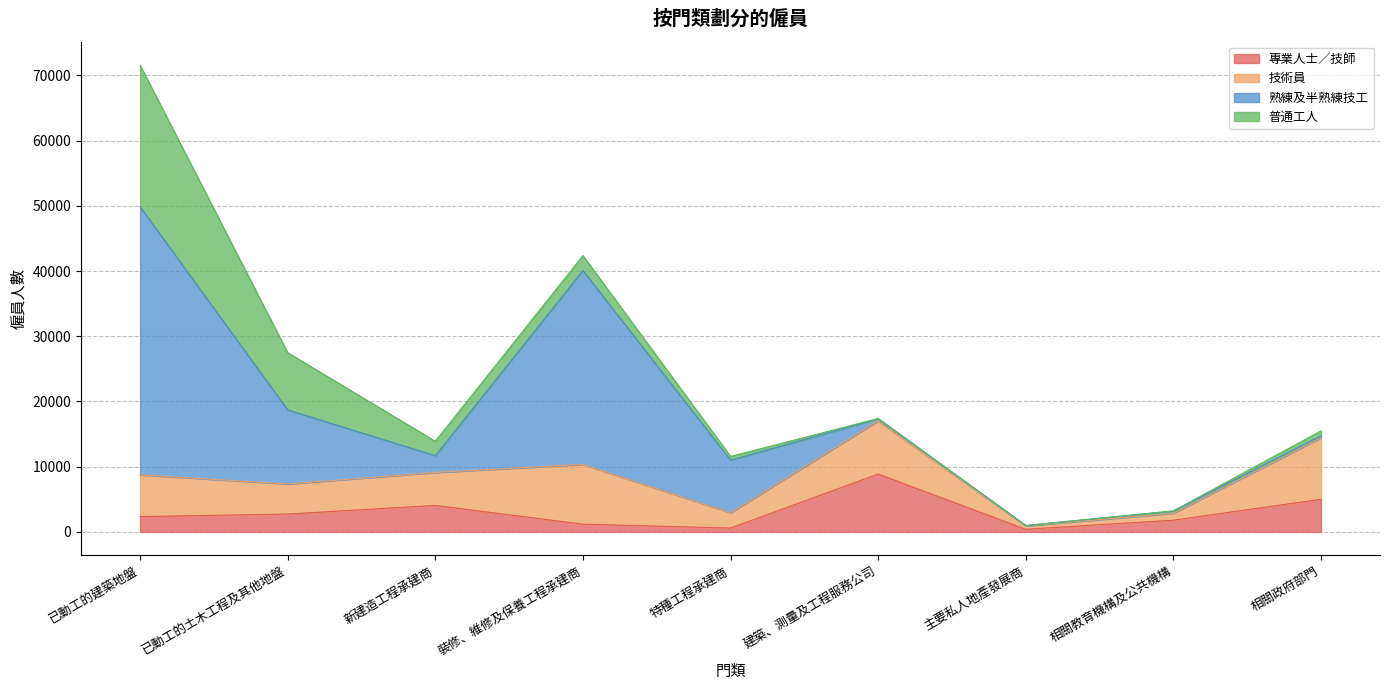

At 已動工的土木工程及其他地盤, list the series in order from largest to smallest.

熟練及半熟練技工, 普通工人, 技術員, 專業人士／技師